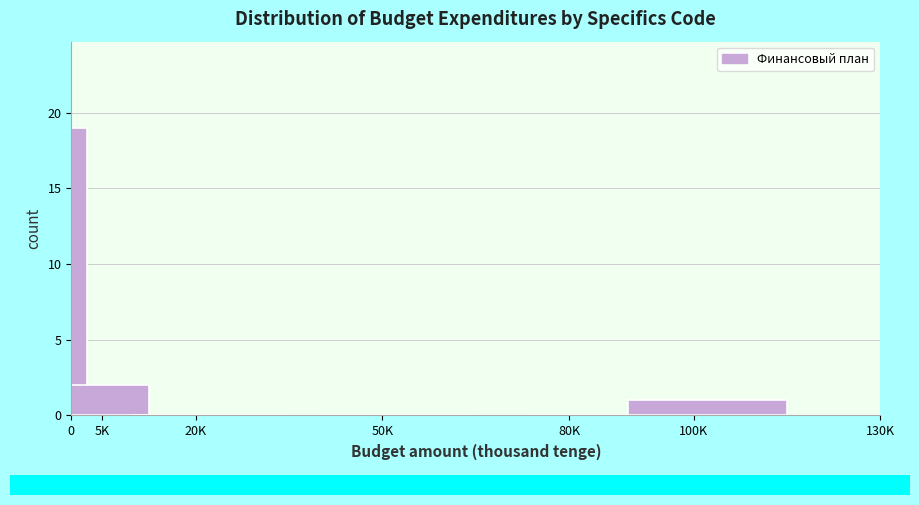

Reading left to right, transcribe all the data shown in this chart.

0=19	5K=2	20K=0	50K=0	80K=0	100K=1